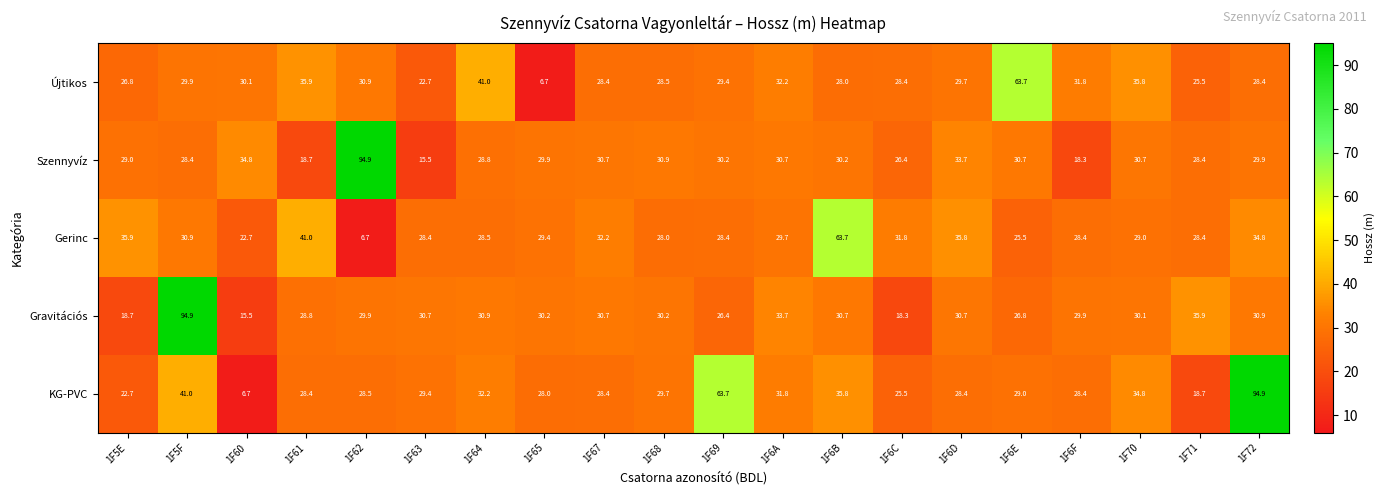

Which series has the largest total across all categories?

KG-PVC